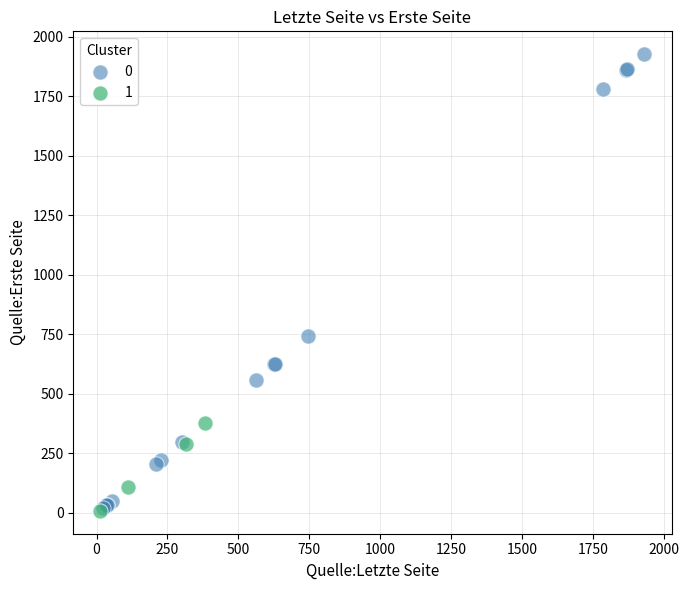

What are all the series names shown in the legend?

0, 1